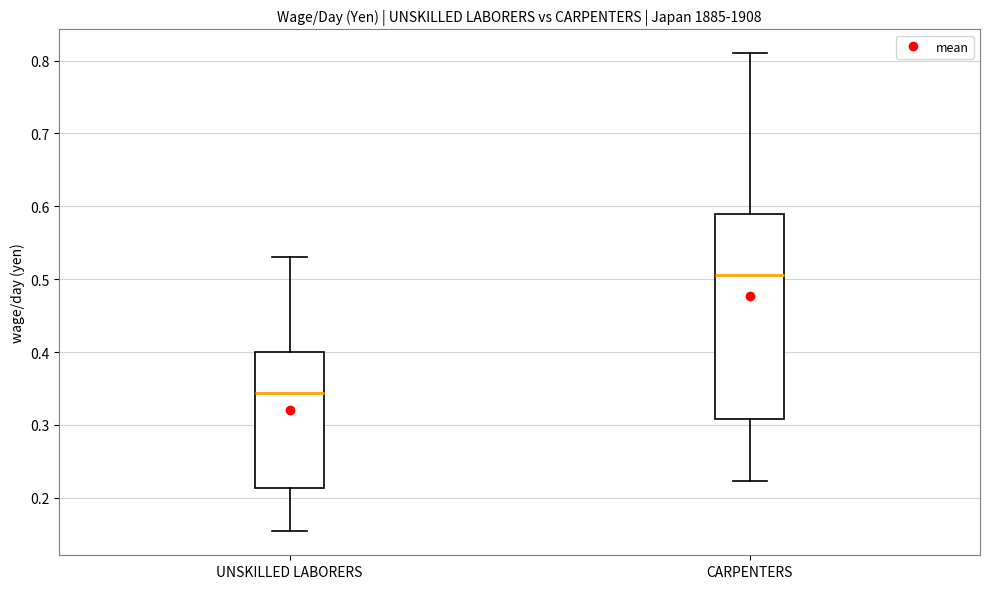

Which box's median line is the lowest?

UNSKILLED LABORERS